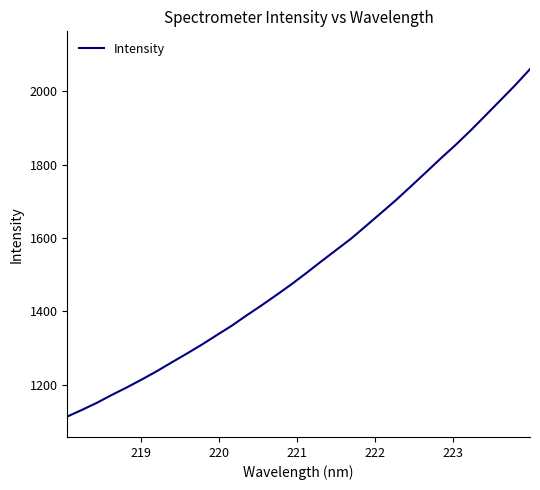

What is the difference between the maximum and minimum values?

947.2